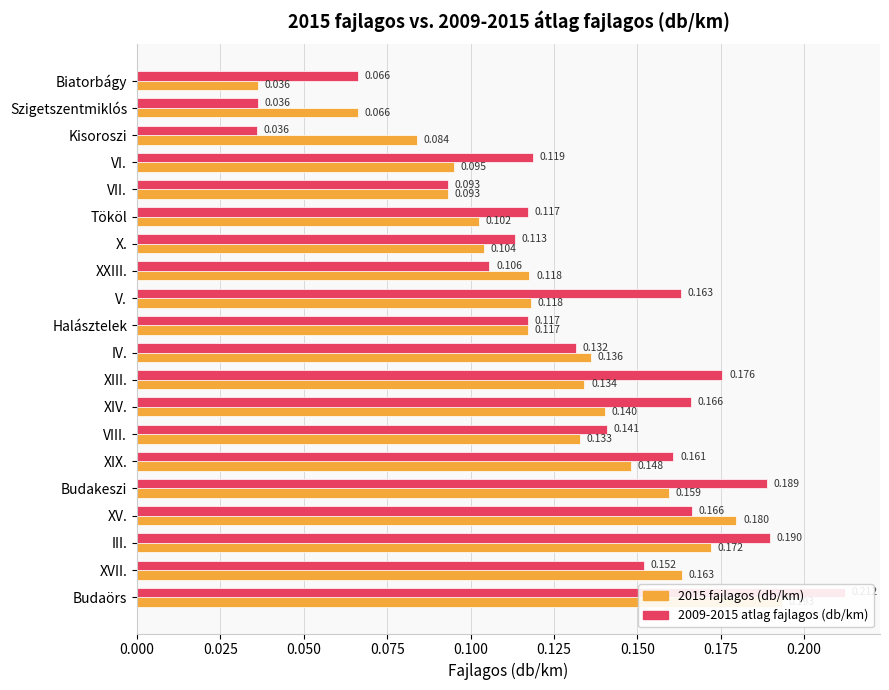

What is the average value of the 2015 fajlagos (db/km) series?

0.1